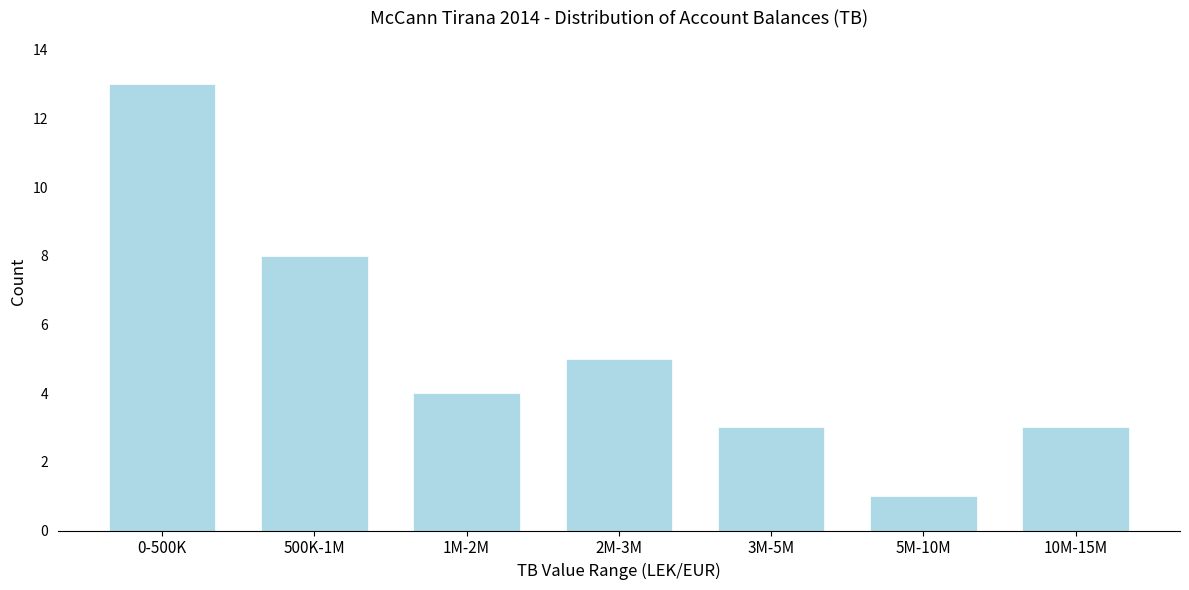

Reading right to left, list all the values displayed in this chart.

3	1	3	5	4	8	13